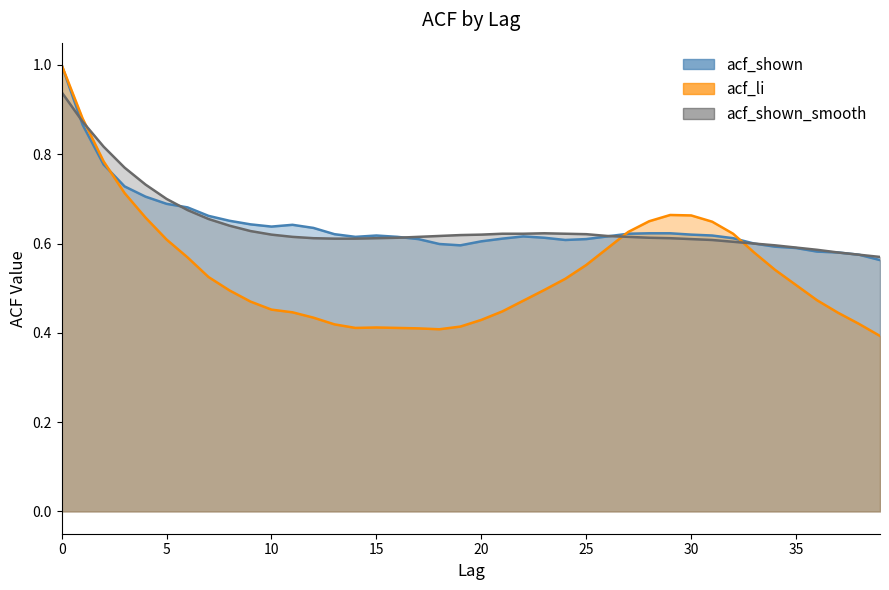

How many intersections are there between acf_li and acf_shown?

3